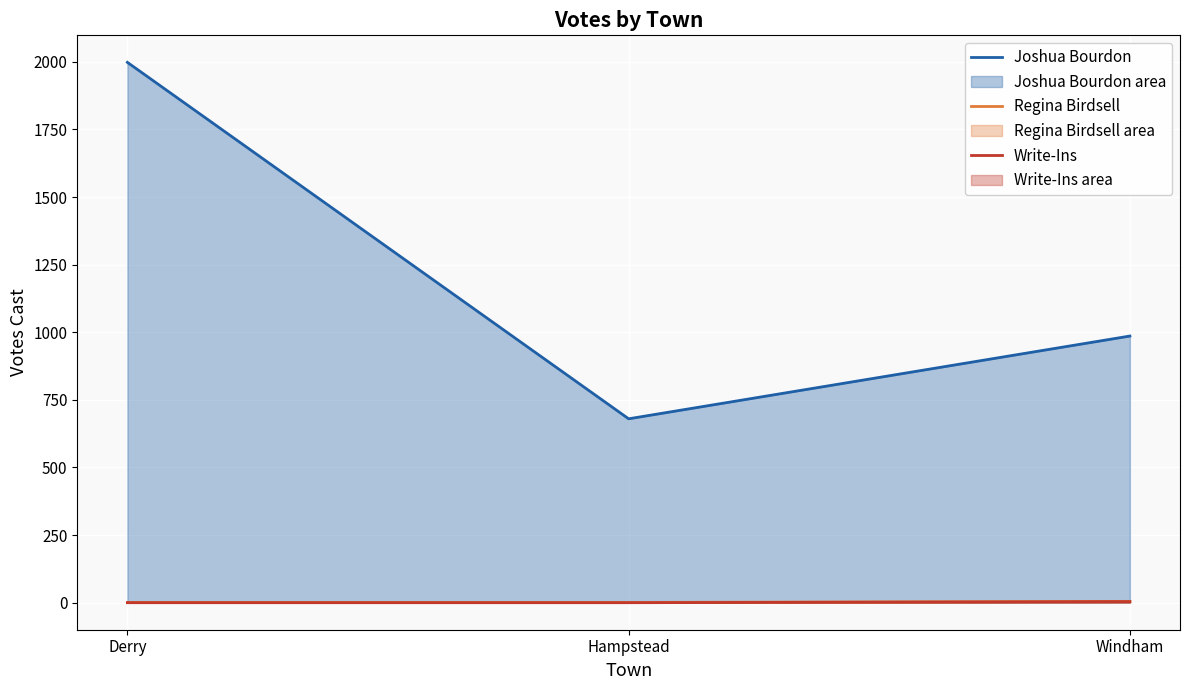

At which category does the chart reach its minimum across all series?

Derry